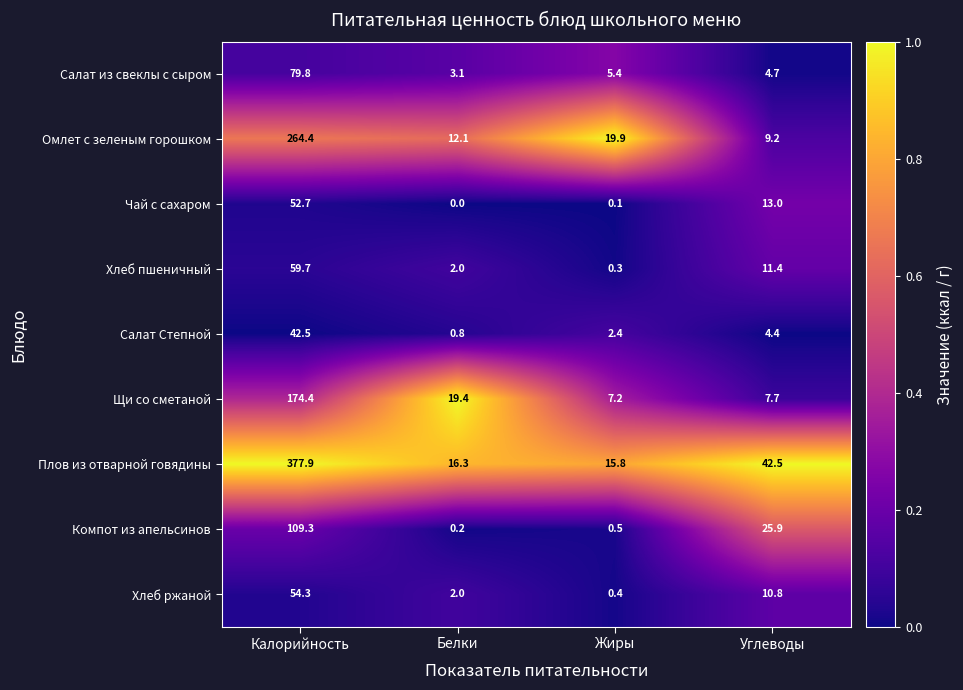

What is the approximate value of Чай с сахаром at Калорийность?

52.7